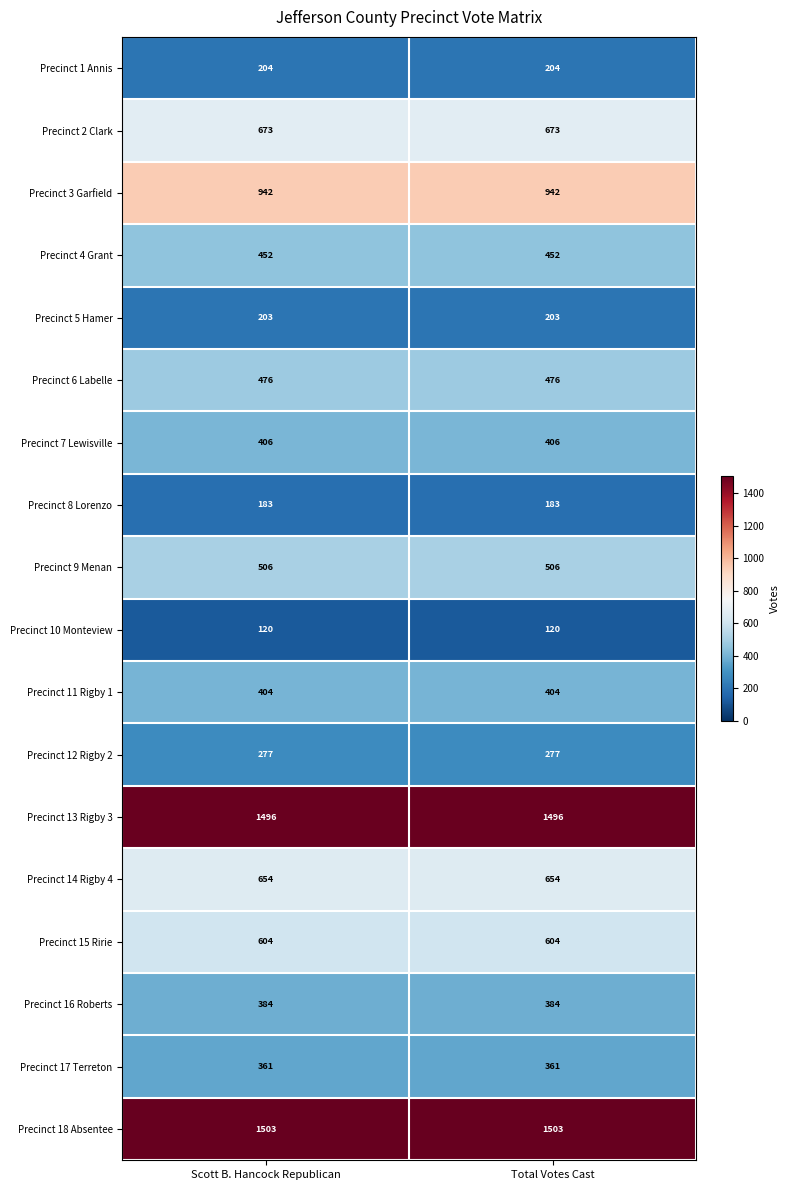

At how many categories does at least one series exceed 1384?

2